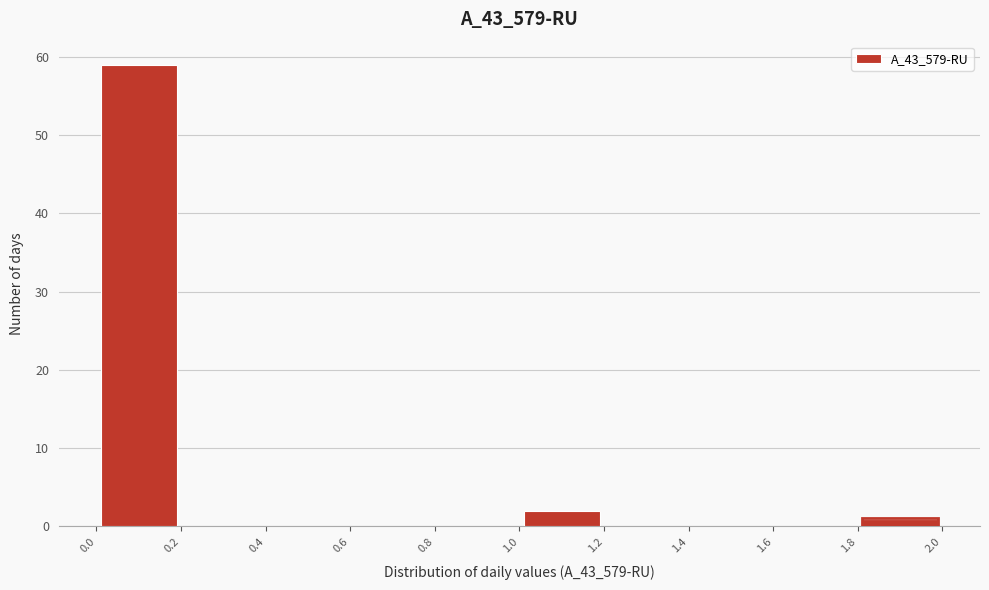

Reading left to right, transcribe this chart: for each bar, give the range it covers on the x-axis and its height. The values are not printed on the chart, so give them approximately, as read against the axis.

0.0 to 0.2: 59
0.2 to 0.4: 0
0.4 to 0.6: 0
0.6 to 0.8: 0
0.8 to 1.0: 0
1.0 to 1.2: 2
1.2 to 1.4: 0
1.4 to 1.6: 0
1.6 to 1.8: 0
1.8 to 2.0: 1